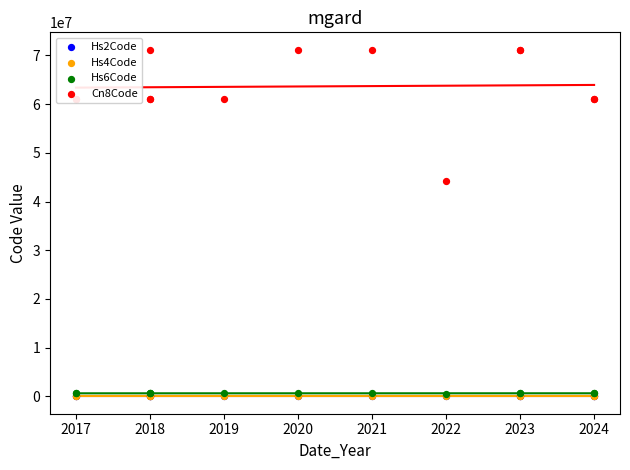

Which series has the largest total across all categories?

Cn8Code